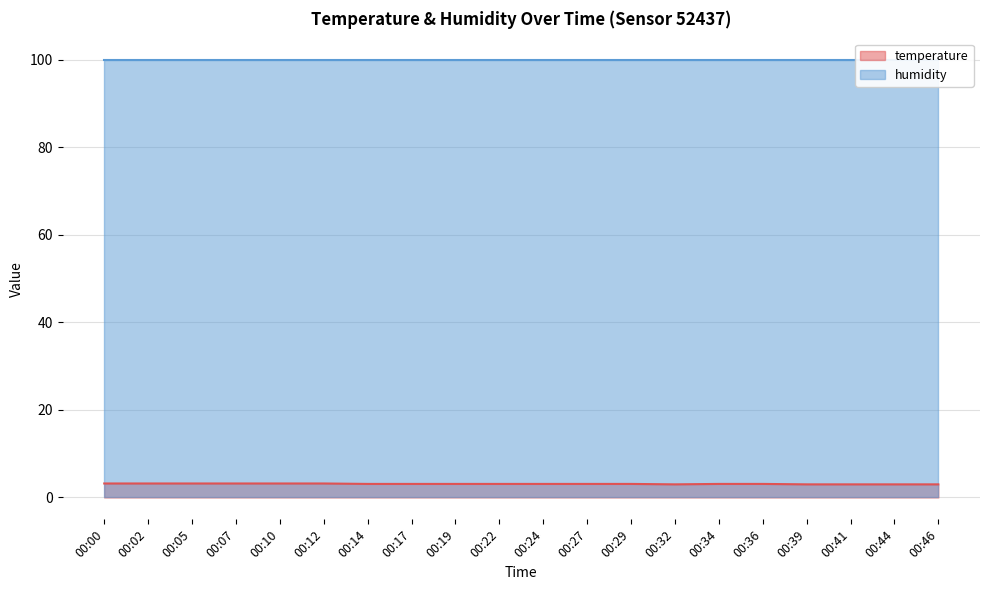

What is the value of the 14th point from the left?

3.0